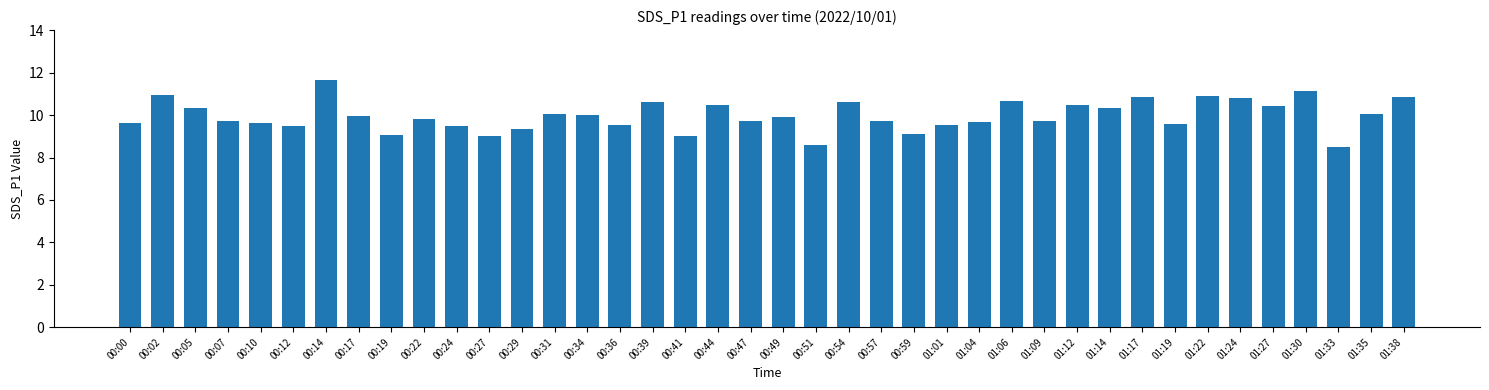

Count the number of categories in the chart.

40